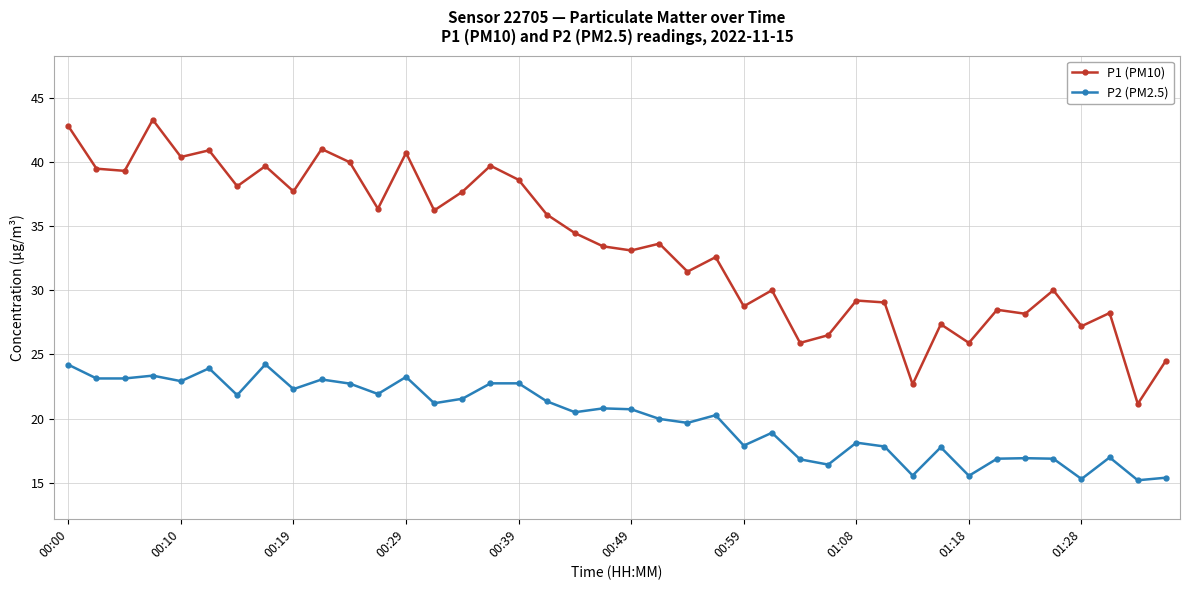

What is the difference between the maximum and minimum values in the P2 (PM2.5) series?

9.0